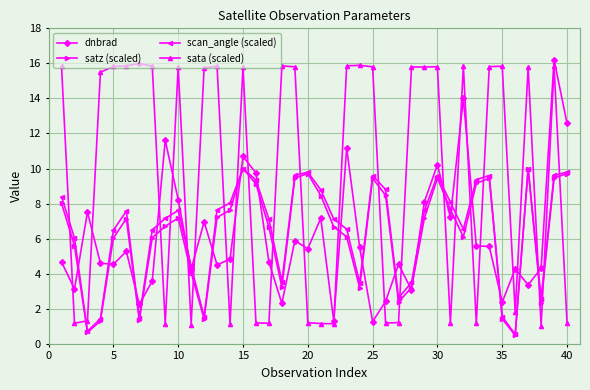

What is the value of the scan_angle (scaled) point at the 8th from the left?

6.5